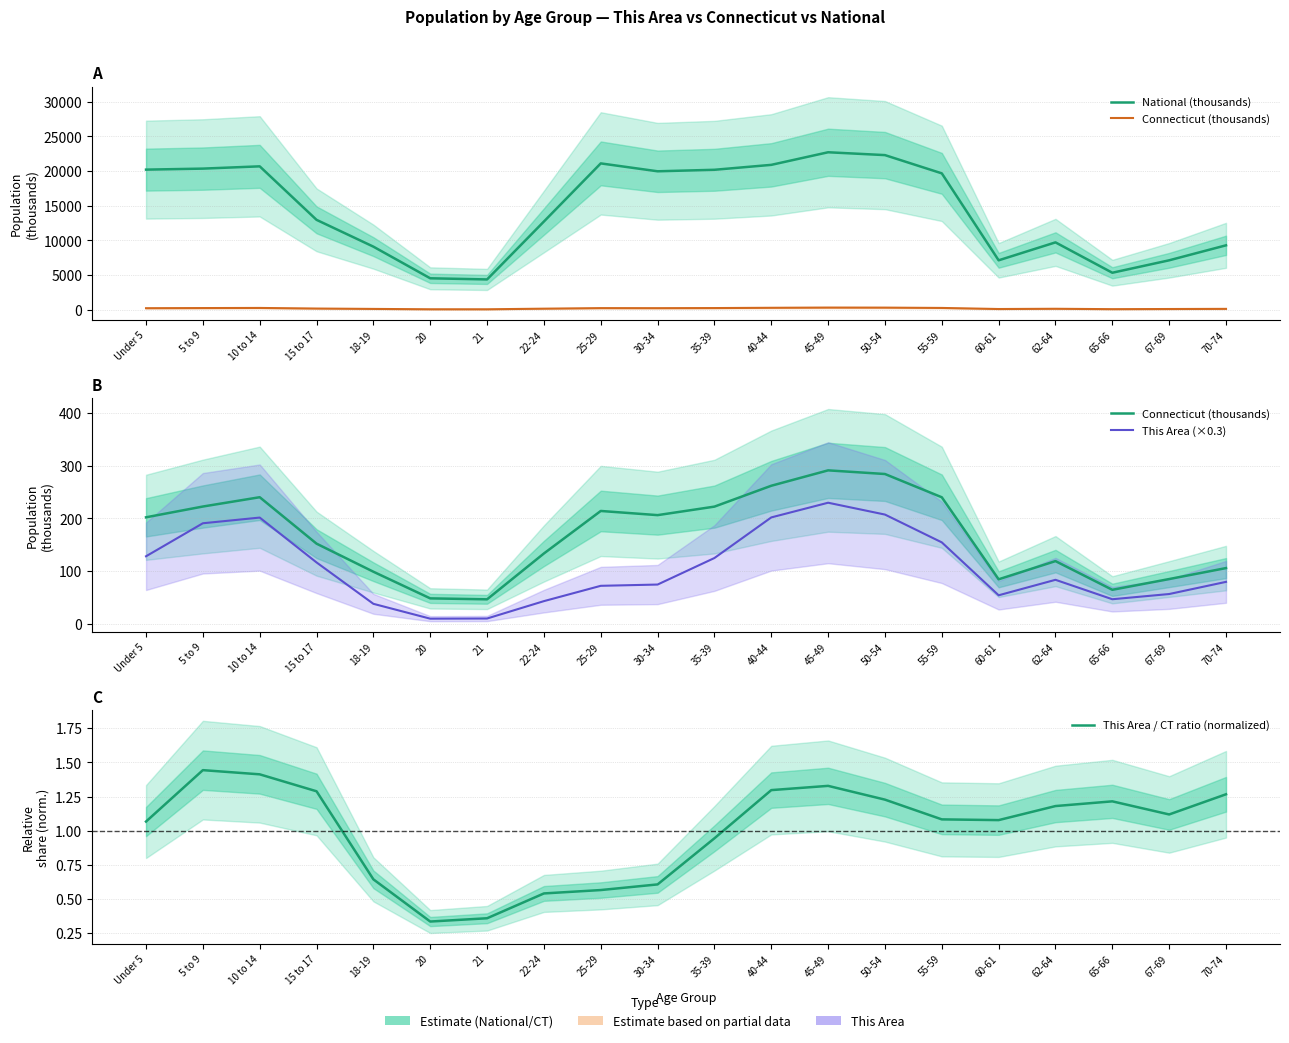

True or false: Connecticut (thousands) and This Area (×0.3) intersect in this chart.

False